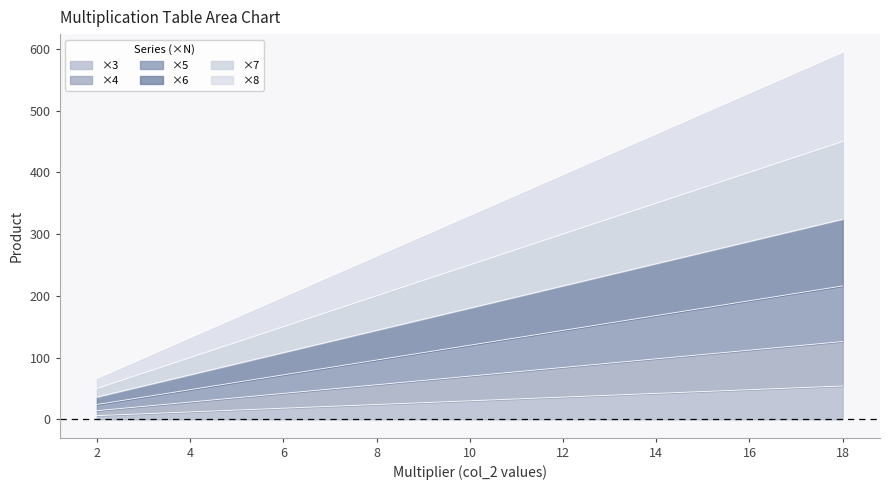

Does the chart display data point markers on the line(s)?

No